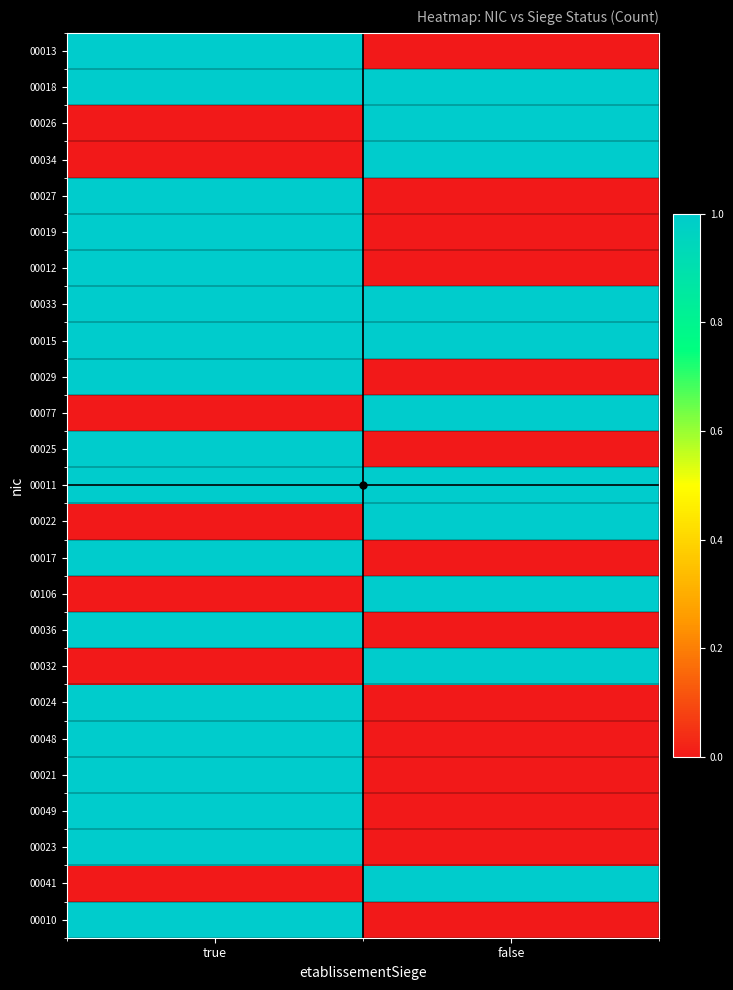

How many distinct data groups are displayed?

25